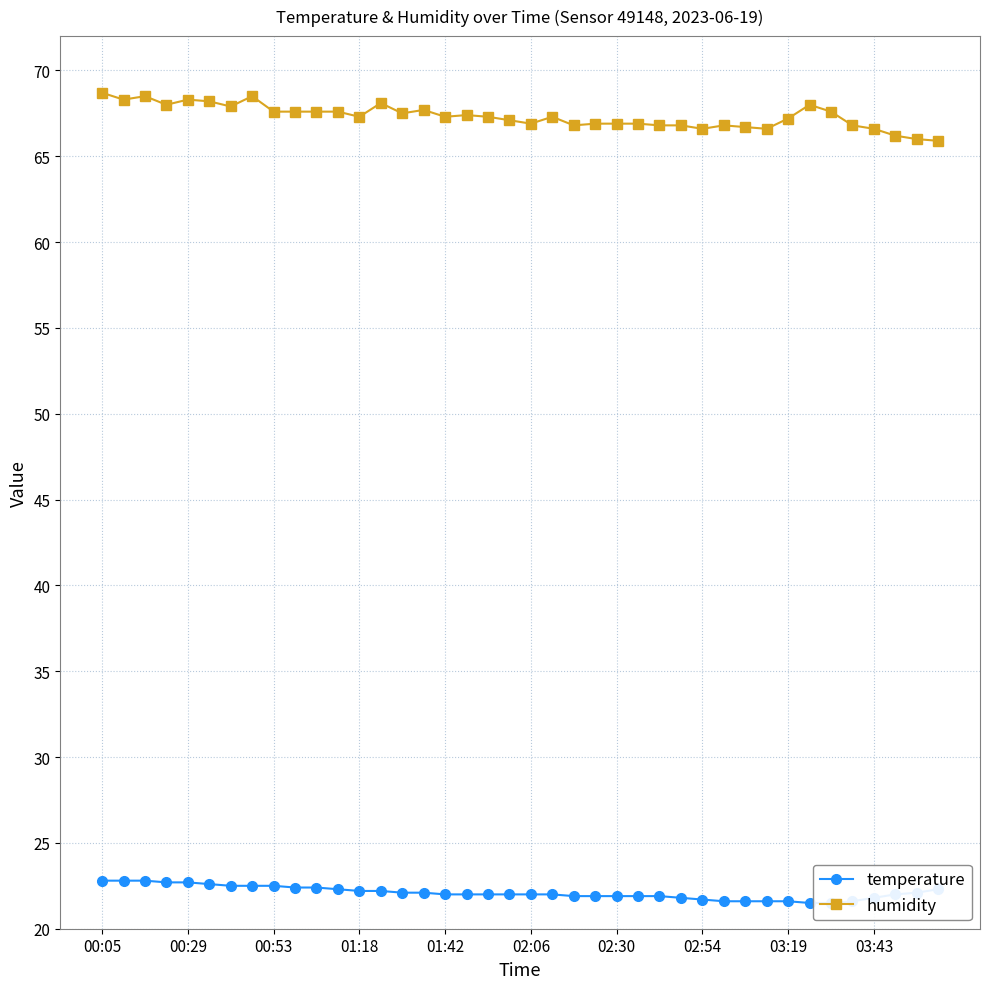

Rank the series at 31 from highest to lowest value.

humidity, temperature